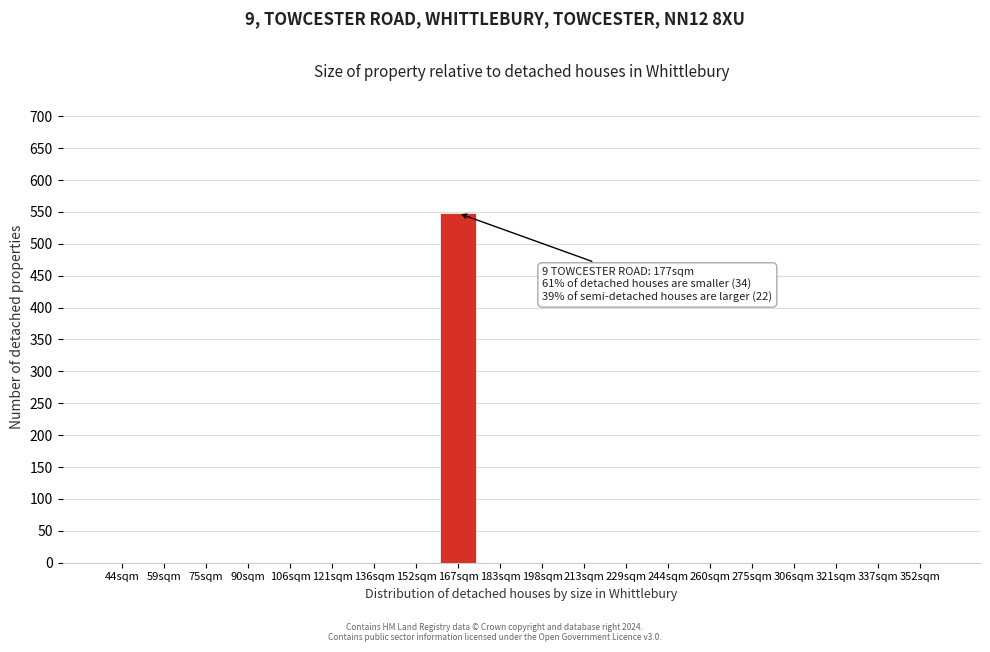

Reading left to right, extract all data points from this chart.

44sqm=0	59sqm=0	75sqm=0	90sqm=0	106sqm=0	121sqm=0	136sqm=0	152sqm=0	167sqm=548	183sqm=0	198sqm=0	213sqm=0	229sqm=0	244sqm=0	260sqm=0	275sqm=0	306sqm=0	321sqm=0	337sqm=0	352sqm=0